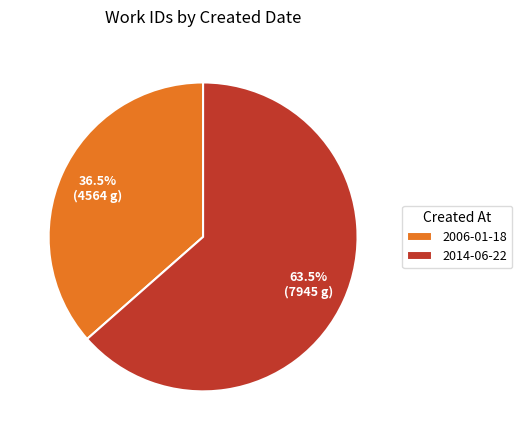

Is the sum of 2014-06-22 and 2006-01-18 greater than half?

Yes